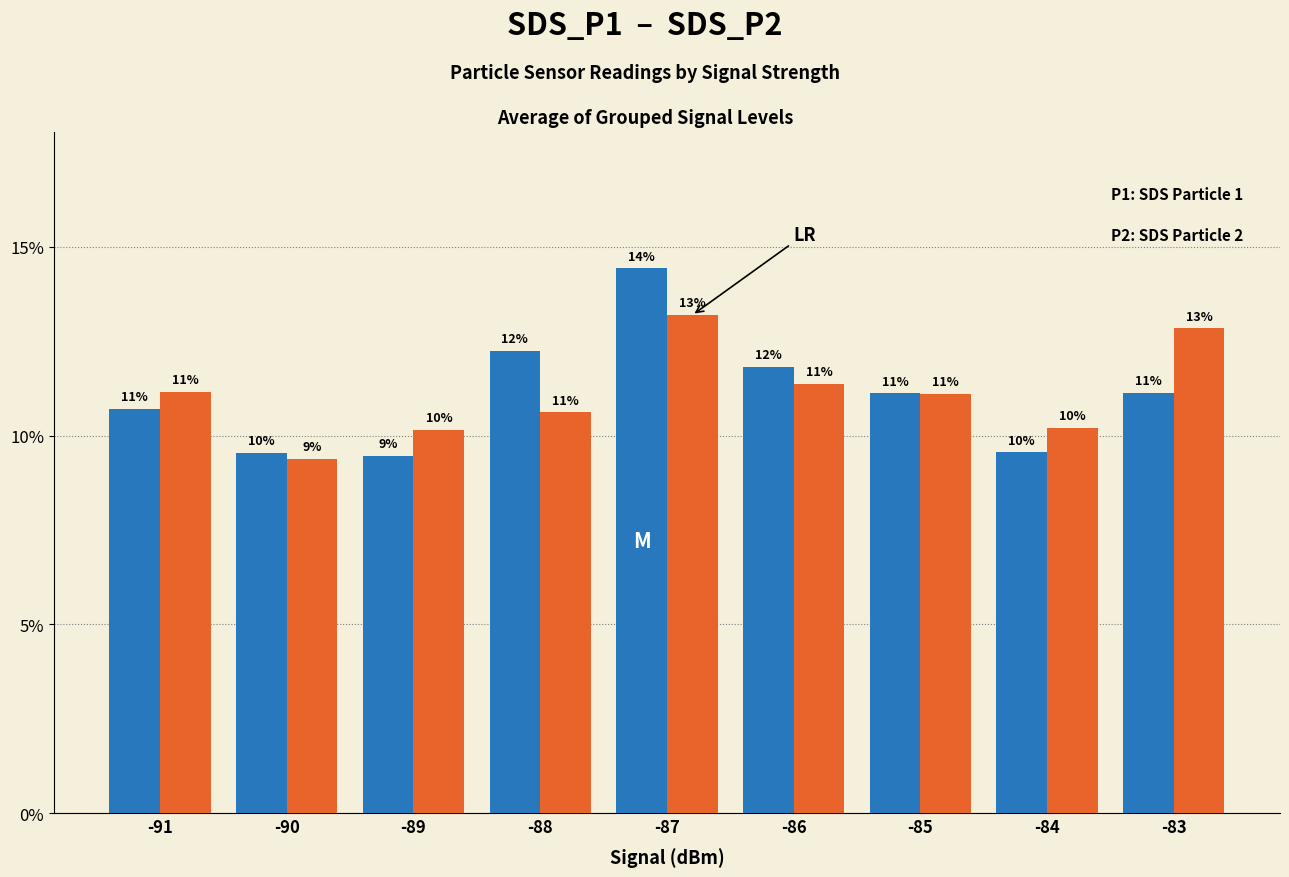

How many bars are there in each group?

2